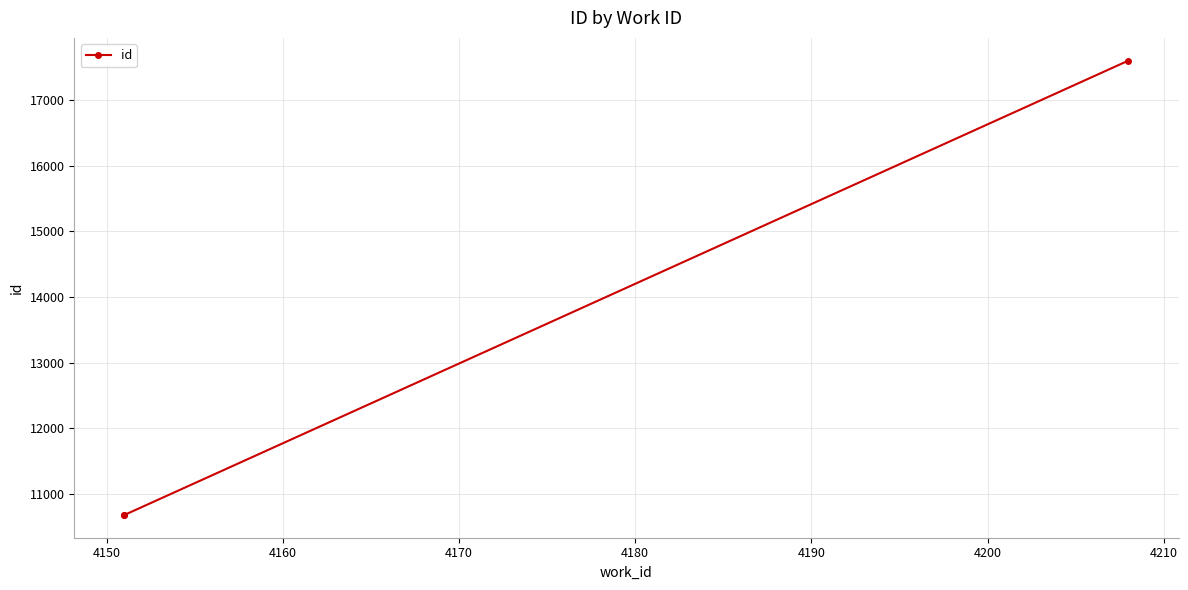

What is the maximum value shown in the chart?

17601